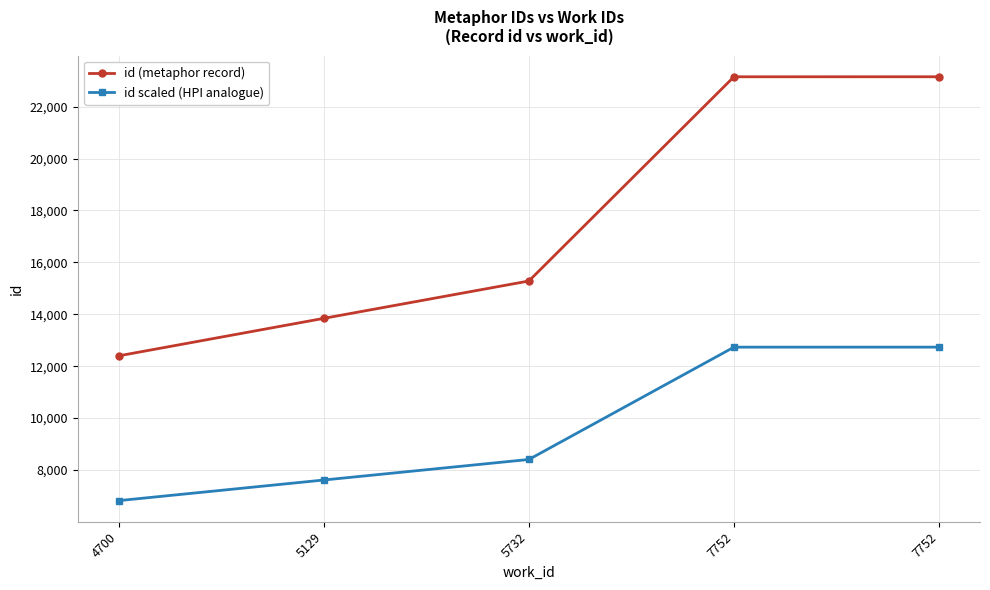

Does the chart have visible grid lines?

Yes